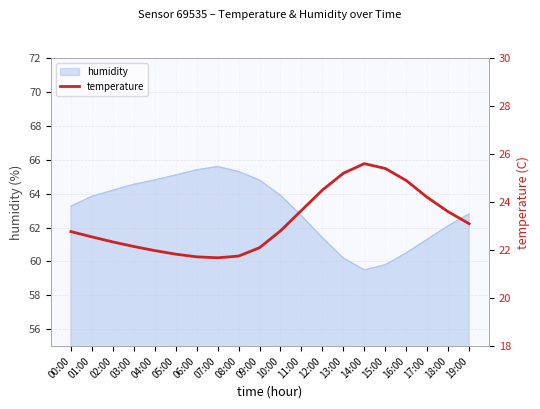

What is the maximum value for humidity?

65.6